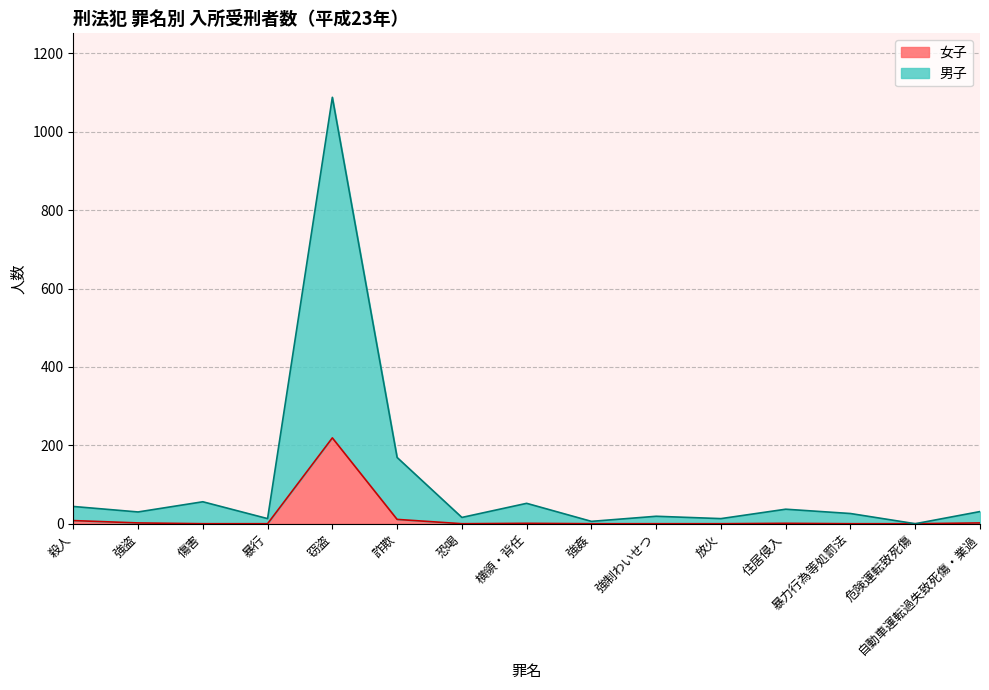

At which category does 女子 reach its first local peak?

窃盗